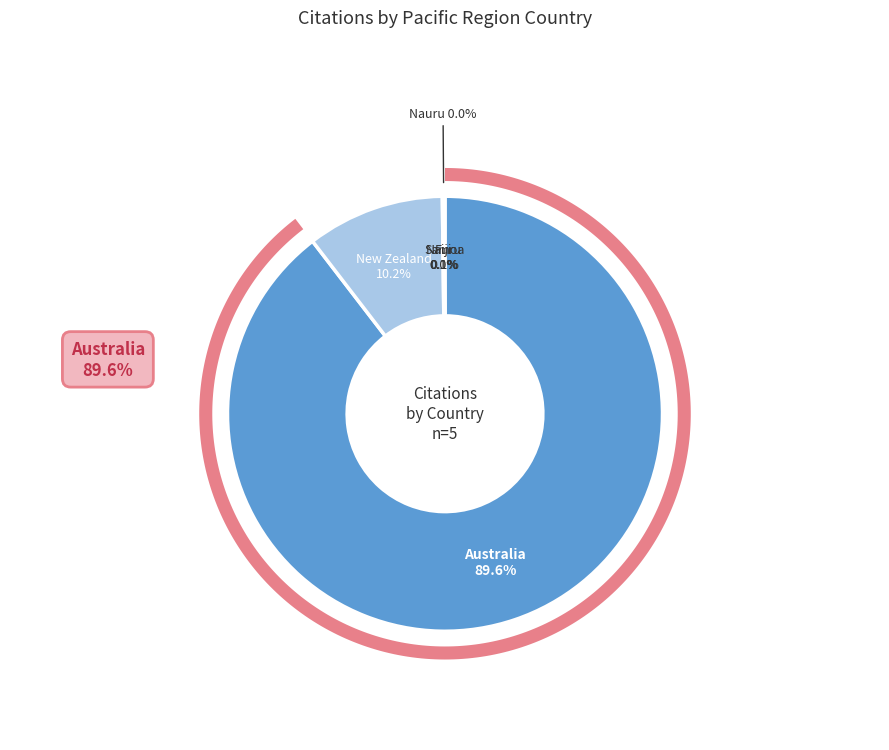

What percentage is the Australia slice, to the nearest percent?

90%